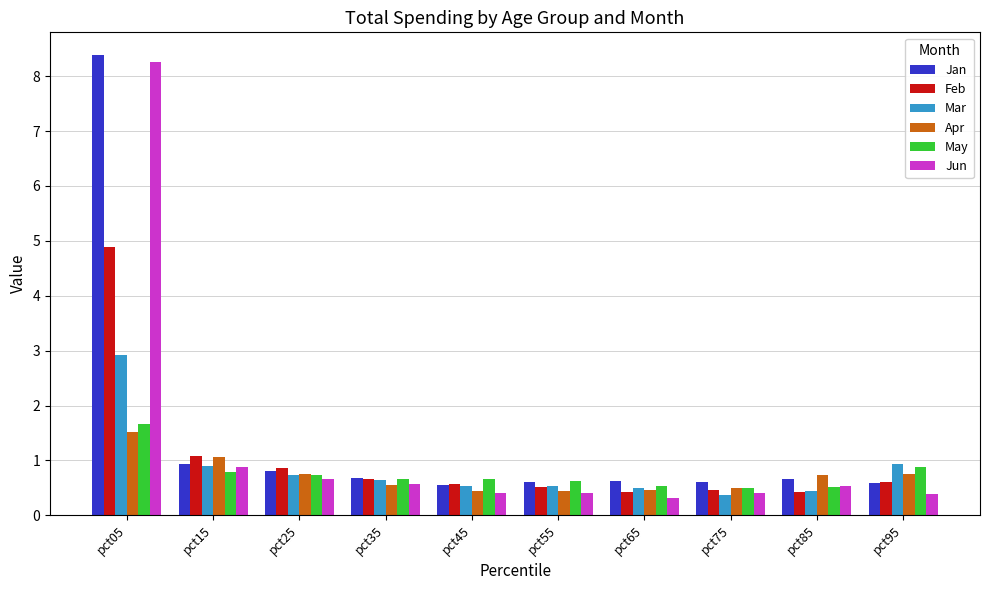

What is the difference between the Jan values at pct55 and pct15?

0.3